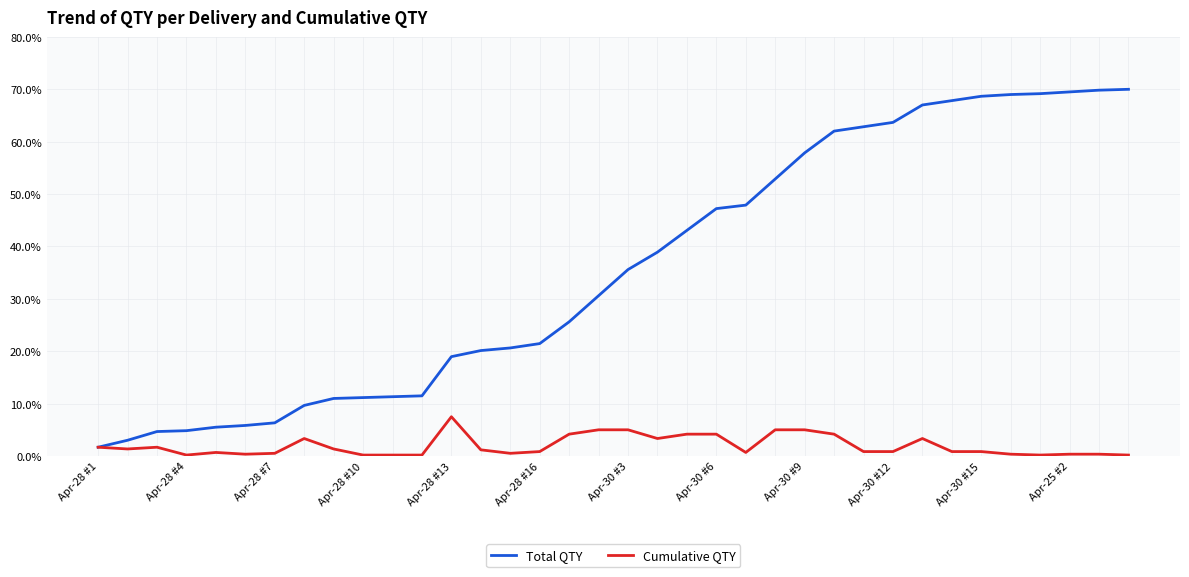

What are all the series names shown in the legend?

Total QTY, Cumulative QTY